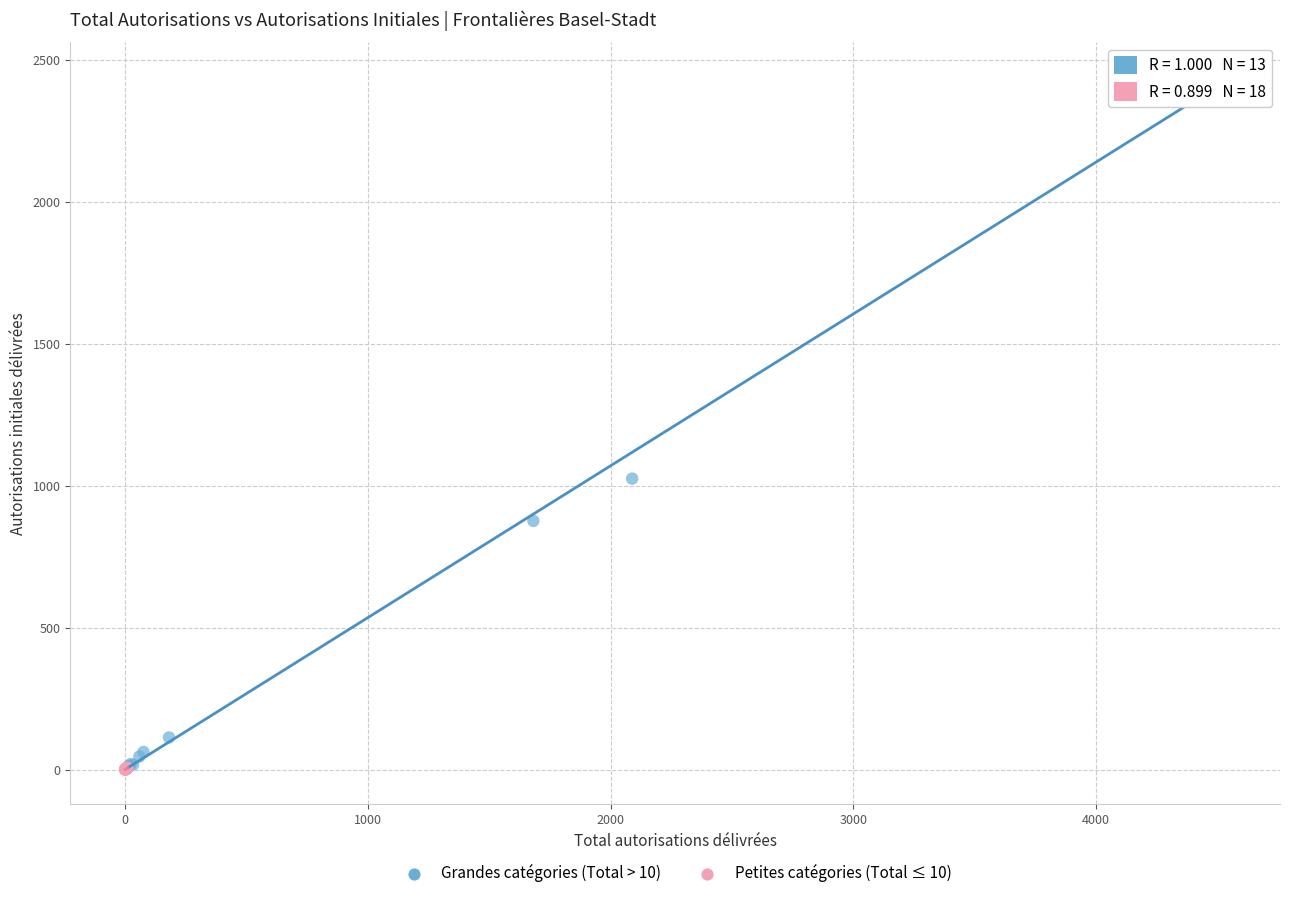

Which series has the widest spread of Y values?

Grandes catégories (Total > 10)